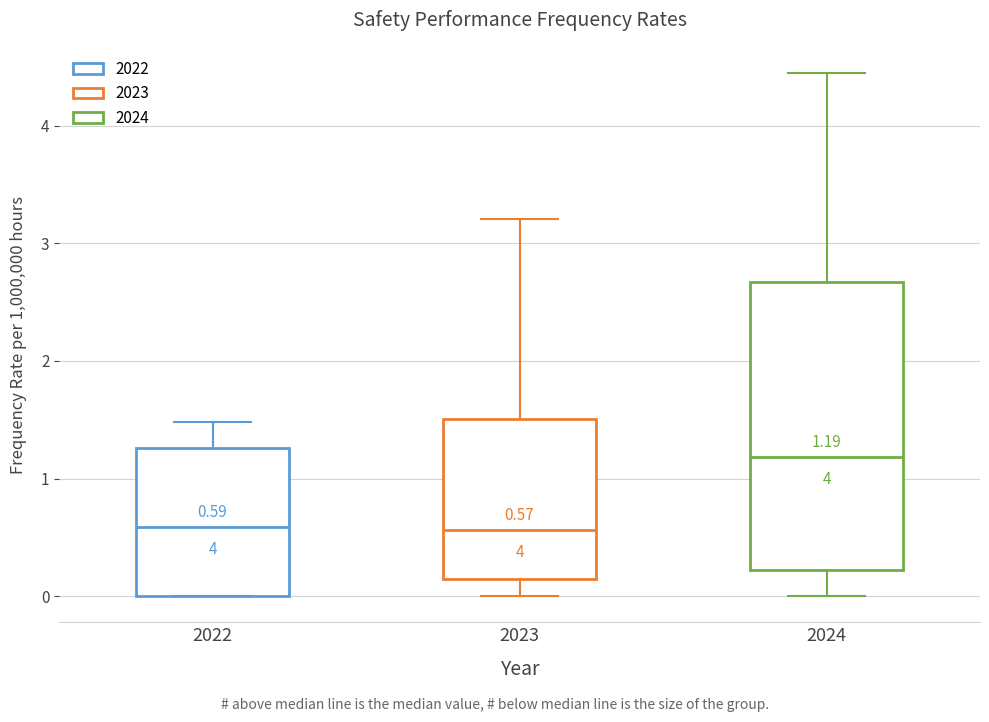

Comparing the boxes themselves (not the whiskers), which one is the tallest?

2024